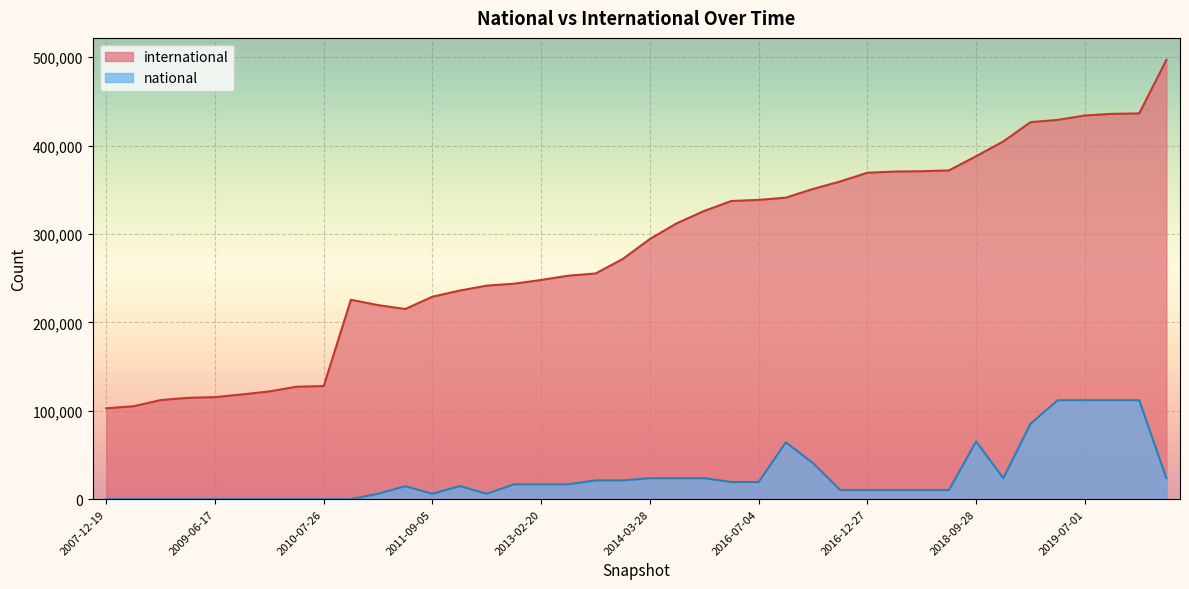

At how many categories does at least one series exceed 31918?

40